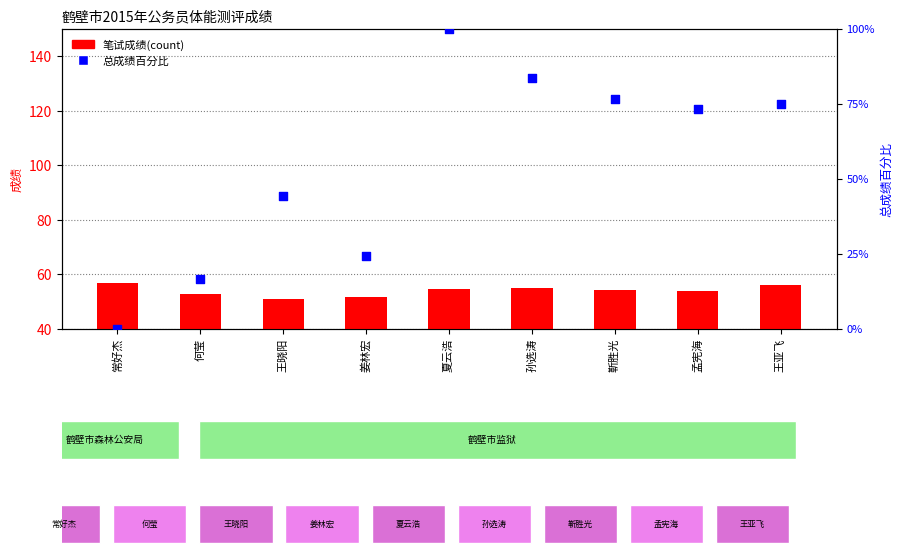

At which category is the sum across all series the highest?

夏云浩